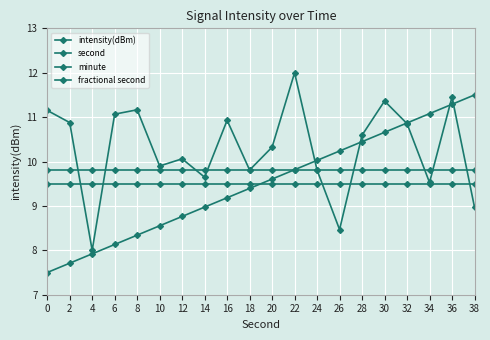

What is the sum of all second values?

190.0